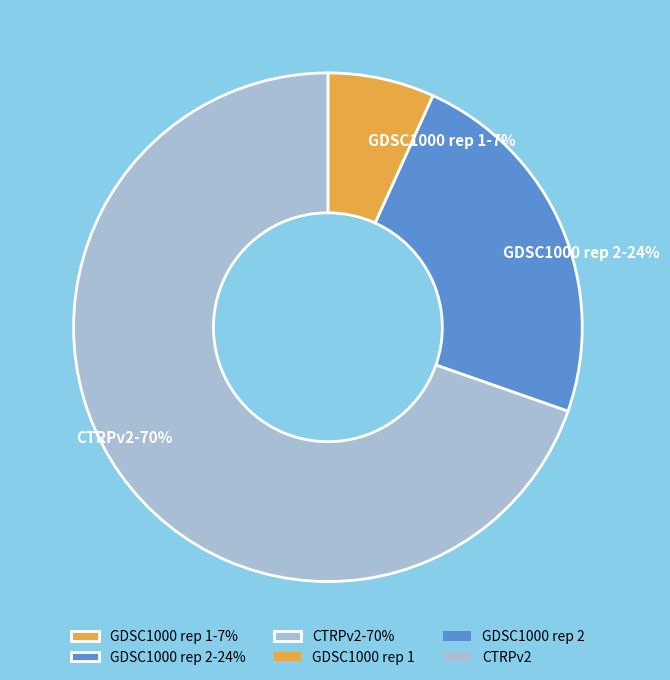

Combined, do CTRPv2-70% and GDSC1000 rep 2-24% account for over 50%?

Yes